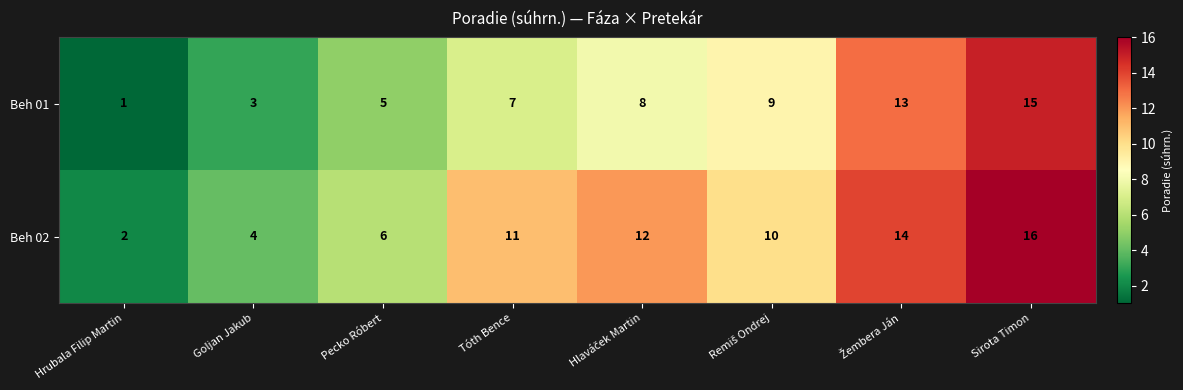

What is the average value of the Beh 02 series?

9